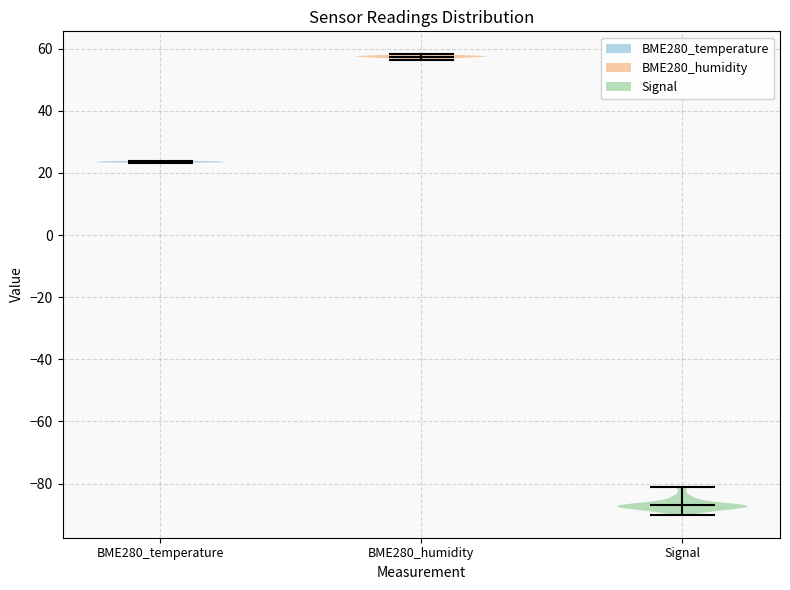

Which violin has the highest median line?

BME280_humidity